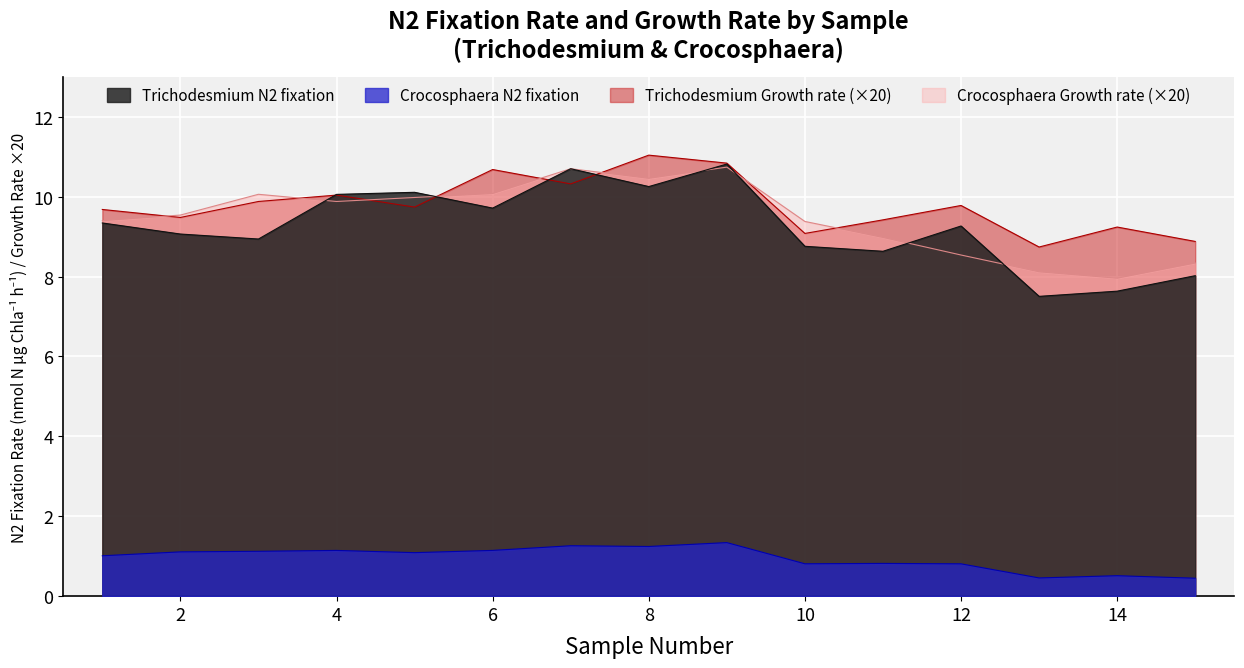

Rank the series by their maximum value, from lowest to highest.

Crocosphaera N2 fixation, Crocosphaera Growth rate, Trichodesmium N2 fixation, Trichodesmium Growth rate